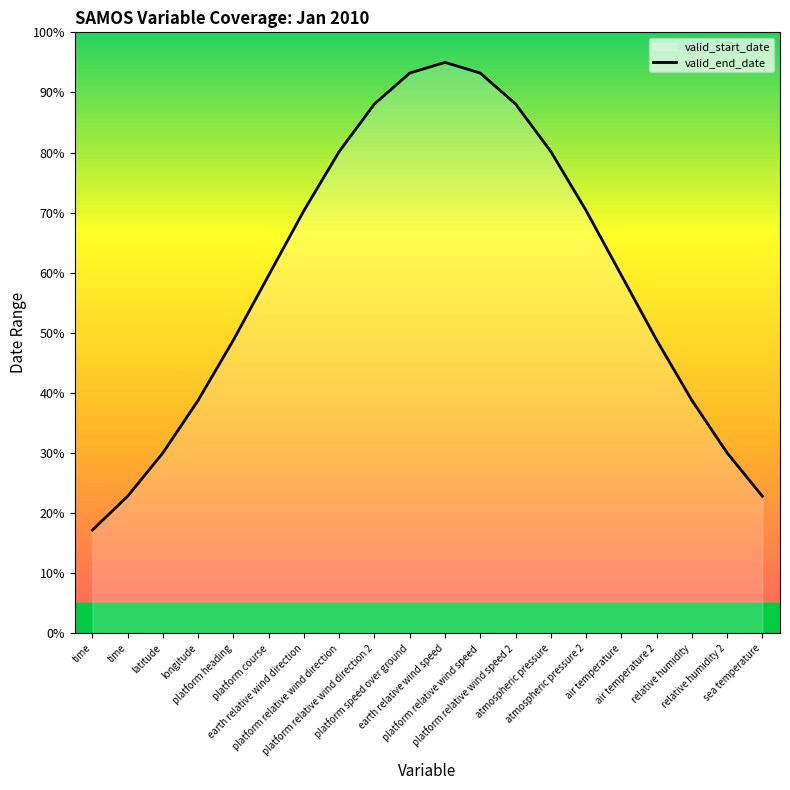

List the labels in order of value, smallest first.

time, time, sea temperature, latitude, relative humidity 2, longitude, relative humidity, platform heading, air temperature 2, platform course, air temperature, earth relative wind direction, atmospheric pressure 2, platform relative wind direction, atmospheric pressure, platform relative wind direction 2, platform relative wind speed 2, platform speed over ground, platform relative wind speed, earth relative wind speed